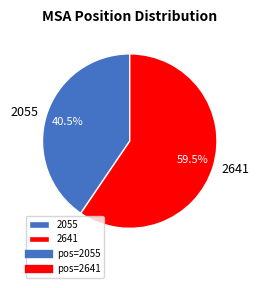

What portion of the pie excludes 2641?

40.5%